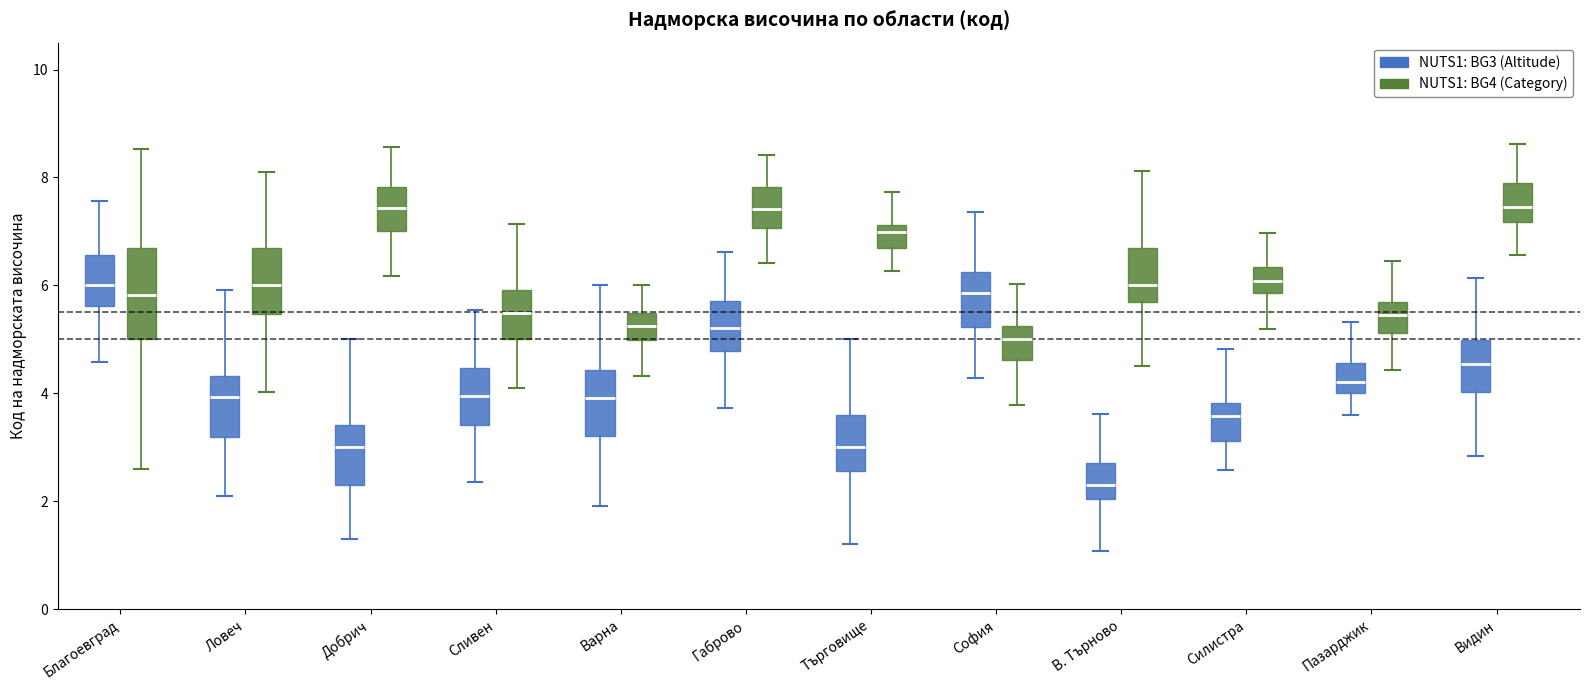

Reading left to right, read every box against the y-axis: the position of its median line, the range the box covers, and the ends of its whiskers. The values are not printed on the chart, so give them approximately, as read against the axis.

Благоевград (NUTS1: BG3 (Altitude)): median 6.0, box 5.6 to 6.6, whiskers 4.6 to 7.6
Благоевград (NUTS1: BG4 (Category)): median 5.8, box 5.0 to 6.6, whiskers 2.6 to 8.6
Ловеч (NUTS1: BG3 (Altitude)): median 4.0, box 3.2 to 4.4, whiskers 2.0 to 6.0
Ловеч (NUTS1: BG4 (Category)): median 6.0, box 5.4 to 6.6, whiskers 4.0 to 8.2
Добрич (NUTS1: BG3 (Altitude)): median 3.0, box 2.4 to 3.4, whiskers 1.2 to 5.0
Добрич (NUTS1: BG4 (Category)): median 7.4, box 7.0 to 7.8, whiskers 6.2 to 8.6
Сливен (NUTS1: BG3 (Altitude)): median 4.0, box 3.4 to 4.4, whiskers 2.4 to 5.6
Сливен (NUTS1: BG4 (Category)): median 5.4, box 5.0 to 6.0, whiskers 4.0 to 7.2
Варна (NUTS1: BG3 (Altitude)): median 4.0, box 3.2 to 4.4, whiskers 2.0 to 6.0
Варна (NUTS1: BG4 (Category)): median 5.2, box 5.0 to 5.4, whiskers 4.4 to 6.0
Габрово (NUTS1: BG3 (Altitude)): median 5.2, box 4.8 to 5.8, whiskers 3.8 to 6.6
Габрово (NUTS1: BG4 (Category)): median 7.4, box 7.0 to 7.8, whiskers 6.4 to 8.4
Търговище (NUTS1: BG3 (Altitude)): median 3.0, box 2.6 to 3.6, whiskers 1.2 to 5.0
Търговище (NUTS1: BG4 (Category)): median 7.0, box 6.6 to 7.2, whiskers 6.2 to 7.8
София (NUTS1: BG3 (Altitude)): median 5.8, box 5.2 to 6.2, whiskers 4.2 to 7.4
София (NUTS1: BG4 (Category)): median 5.0, box 4.6 to 5.2, whiskers 3.8 to 6.0
В. Търново (NUTS1: BG3 (Altitude)): median 2.2, box 2.0 to 2.8, whiskers 1.0 to 3.6
В. Търново (NUTS1: BG4 (Category)): median 6.0, box 5.6 to 6.6, whiskers 4.4 to 8.2
Силистра (NUTS1: BG3 (Altitude)): median 3.6, box 3.2 to 3.8, whiskers 2.6 to 4.8
Силистра (NUTS1: BG4 (Category)): median 6.0, box 5.8 to 6.4, whiskers 5.2 to 7.0
Пазарджик (NUTS1: BG3 (Altitude)): median 4.2, box 4.0 to 4.6, whiskers 3.6 to 5.4
Пазарджик (NUTS1: BG4 (Category)): median 5.4, box 5.2 to 5.6, whiskers 4.4 to 6.4
Видин (NUTS1: BG3 (Altitude)): median 4.6, box 4.0 to 5.0, whiskers 2.8 to 6.2
Видин (NUTS1: BG4 (Category)): median 7.4, box 7.2 to 7.8, whiskers 6.6 to 8.6